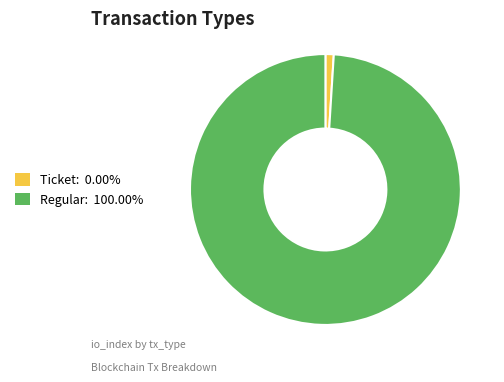

Which category has the biggest portion of the pie?

Regular